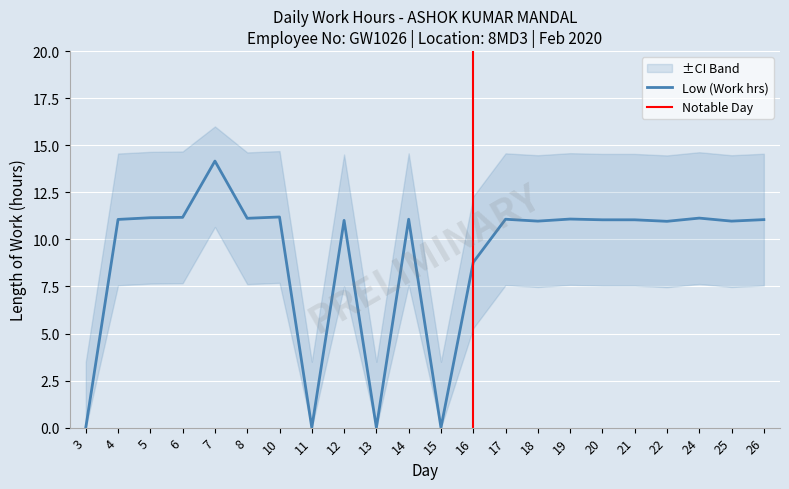

True or false: the data shows 11.0 at 18.

True